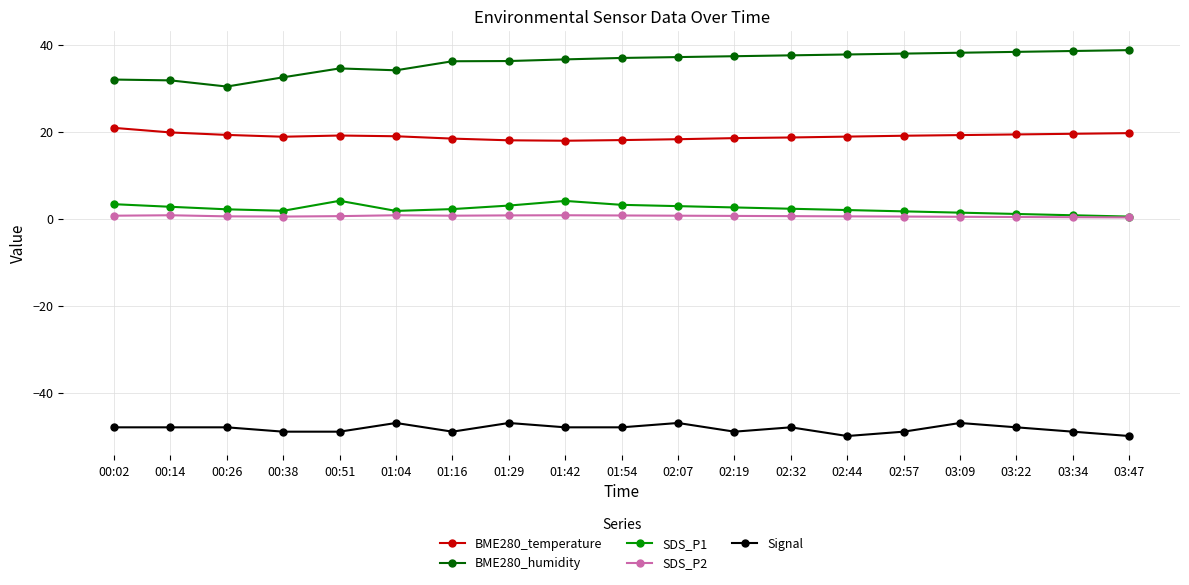

Which series changed the most between 01:04 and 03:34?

BME280_humidity